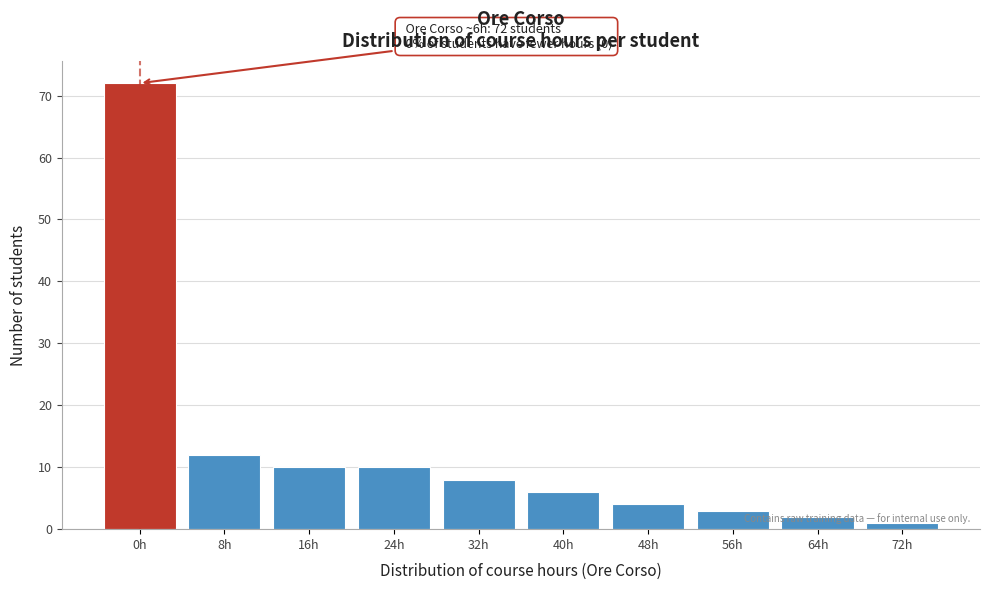

What is the change in value from 32h to 48h?

-4